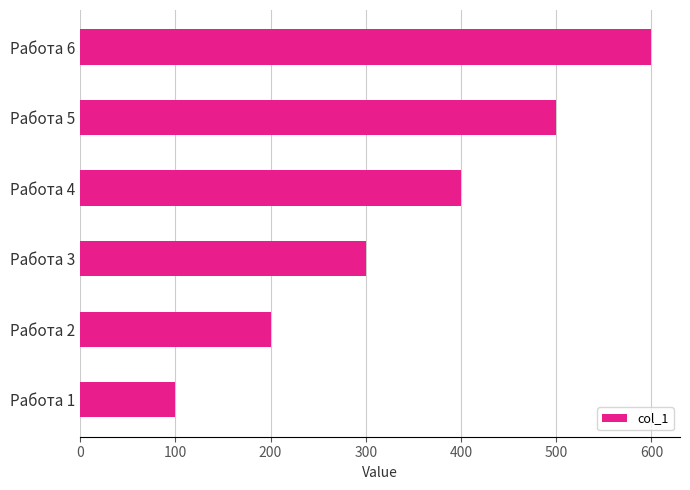

Are the bars grouped side by side (vs. stacked)?

No